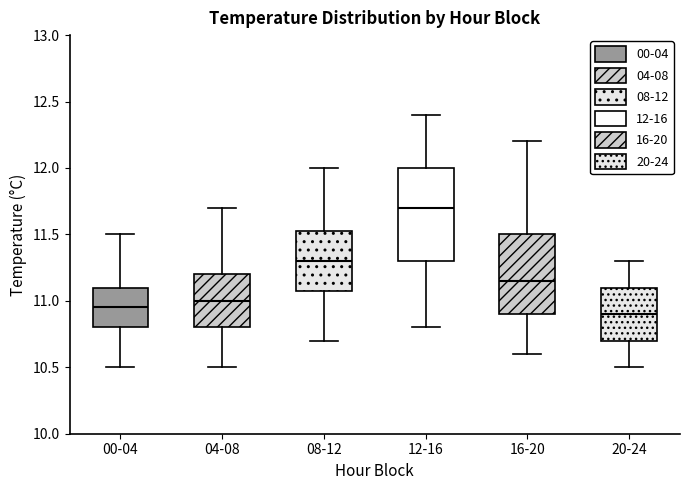

Where does the upper whisker of the box for 12-16 end on the y-axis? The values are not printed on the chart, so give them approximately, as read against the axis.

12.40